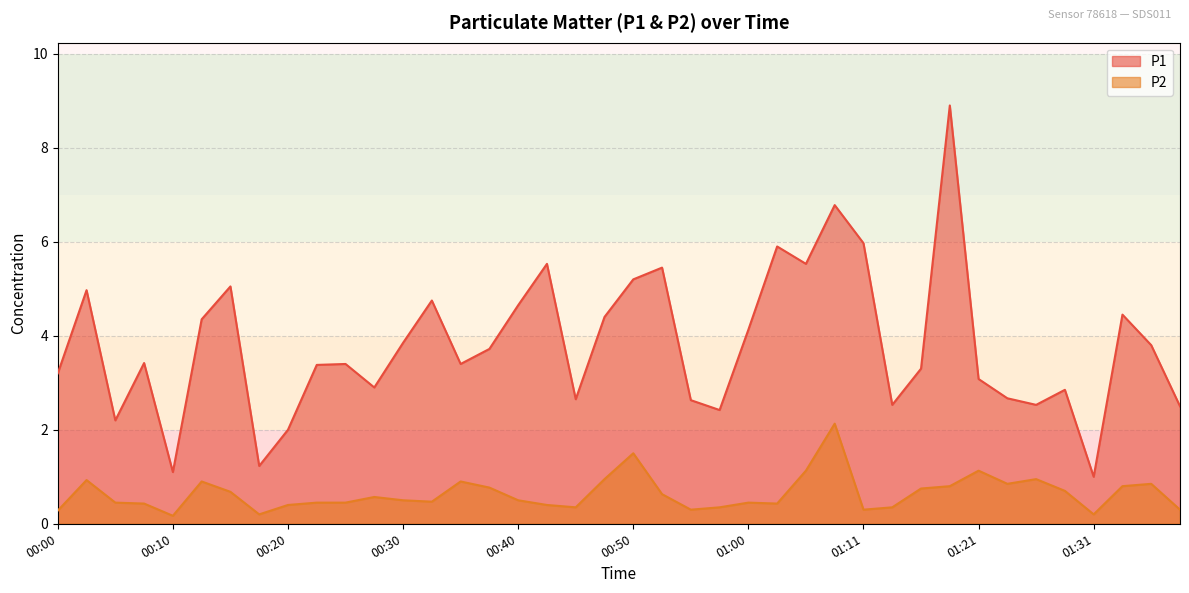

At which category is the sum across all series the highest?

01:18